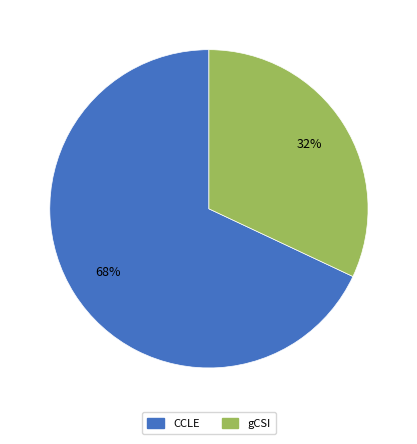

To the nearest percent, what is the average slice percentage?

50%